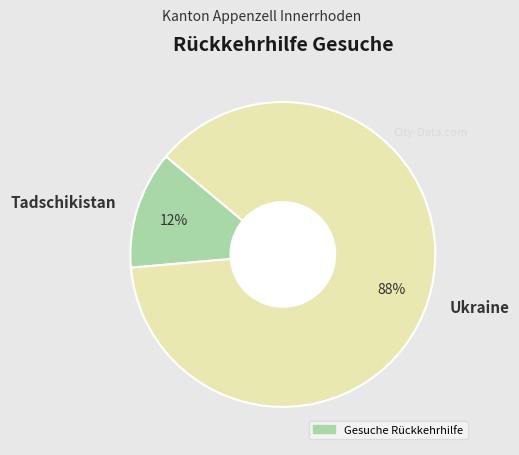

Which category accounts for the majority?

Ukraine